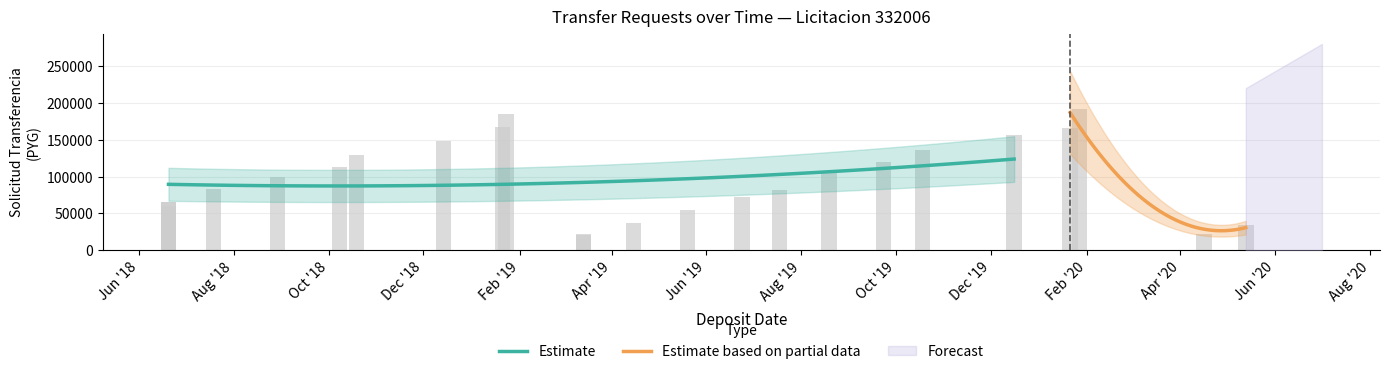

What is the change in value from 2019-12-16 to 2020-01-21?

+10029